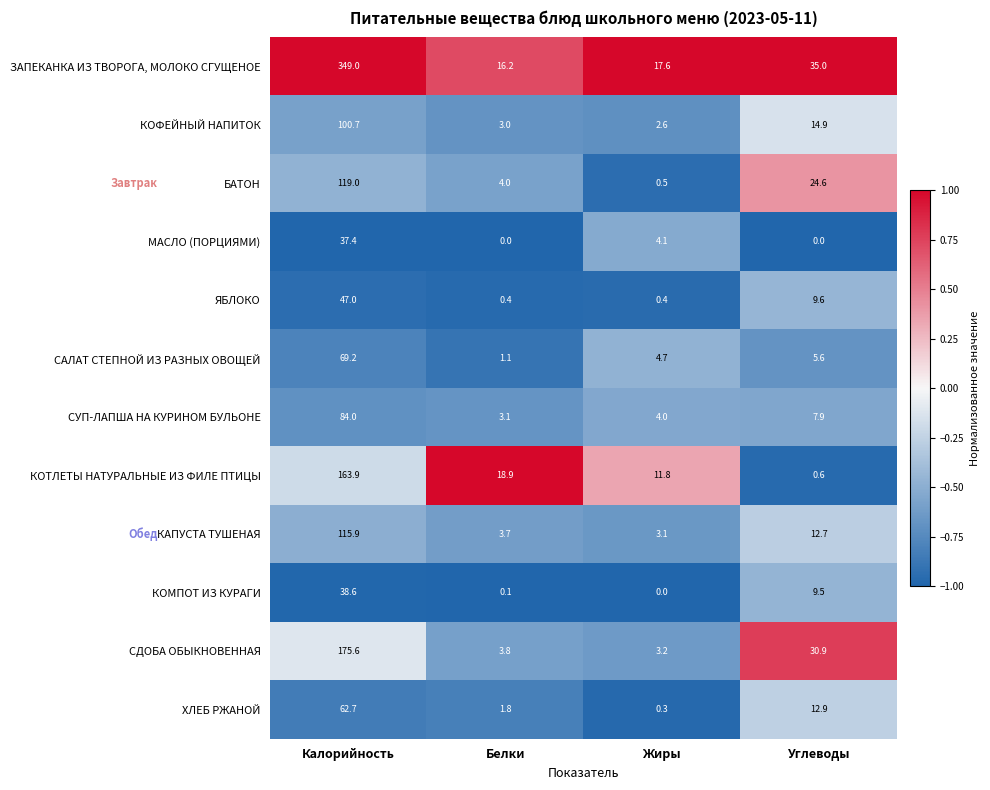

How many series are shown in this chart?

12